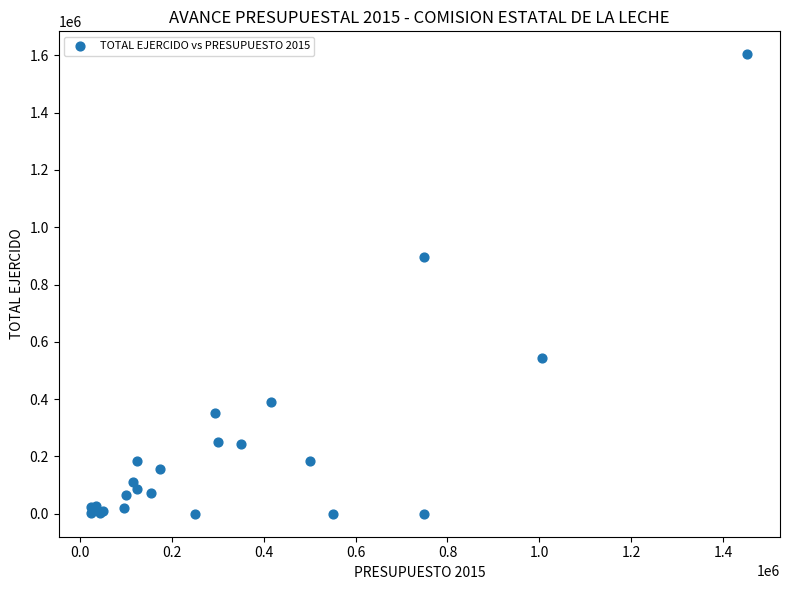

What Y value in the scatter plot is closest to 801768?

895754.8